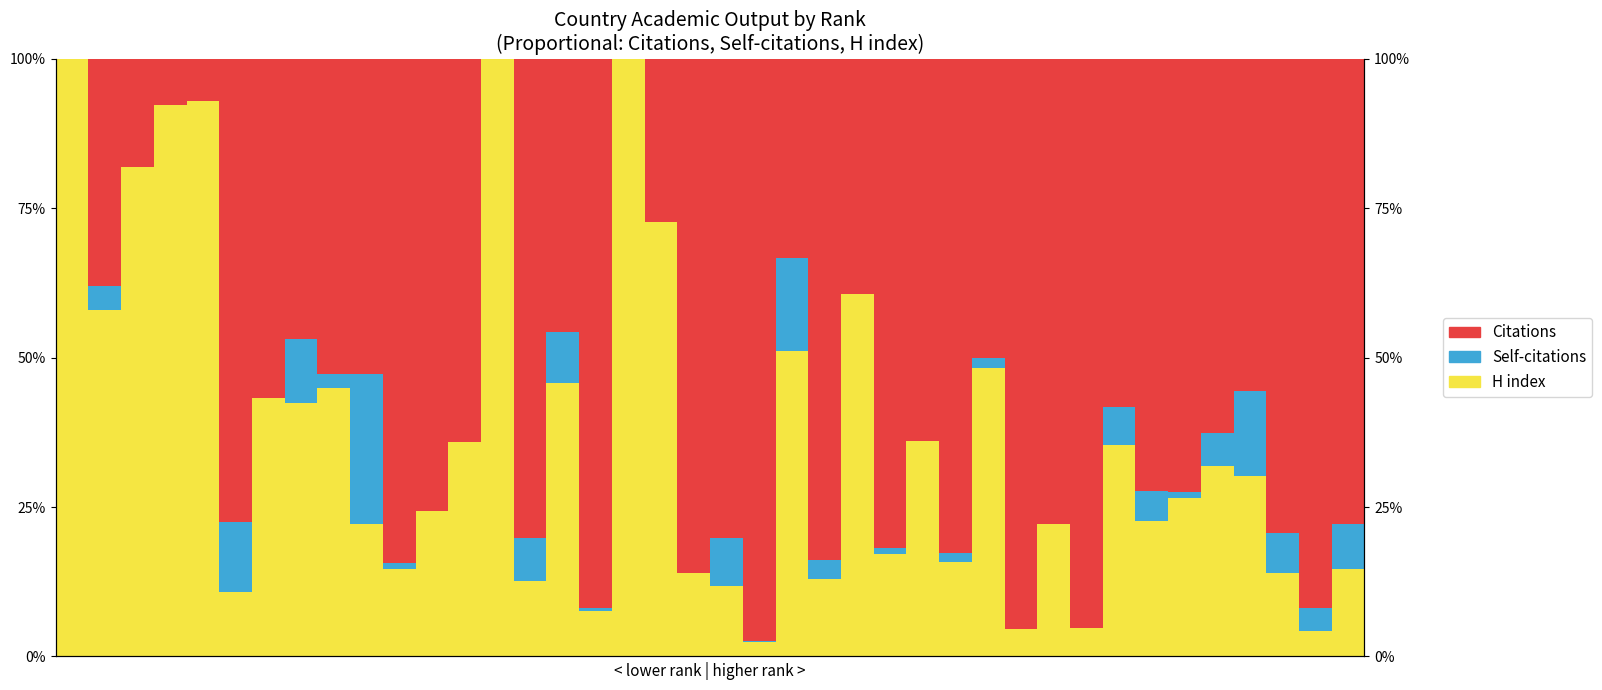

Reading left to right, what are all the values shown in this chart?

H index: 0=1.0	1=0.6	2=0.8	3=0.9	4=0.9	5=0.1	6=0.4	7=0.4	8=0.4	9=0.2	10=0.1	11=0.2	12=0.4	13=1.0	14=0.1	15=0.5	16=0.1	17=1.0	18=0.7	19=0.1	20=0.1	21=0.0	22=0.5	23=0.1	24=0.6	25=0.2	26=0.4	27=0.2	28=0.5	29=0.0	30=0.2	31=0.0	32=0.4	33=0.2	34=0.3	35=0.3	36=0.3	37=0.1	38=0.0	39=0.1
Self-citations: 0=0.0	1=0.0	2=0.0	3=0.0	4=0.0	5=0.1	6=0.0	7=0.1	8=0.0	9=0.2	10=0.0	11=0.0	12=0.0	13=0.0	14=0.1	15=0.1	16=0.0	17=0.0	18=0.0	19=0.0	20=0.1	21=0.0	22=0.2	23=0.0	24=0.0	25=0.0	26=0.0	27=0.0	28=0.0	29=0.0	30=0.0	31=0.0	32=0.1	33=0.1	34=0.0	35=0.1	36=0.1	37=0.1	38=0.0	39=0.1
Citations: 0=0.0	1=0.4	2=0.2	3=0.1	4=0.1	5=0.8	6=0.6	7=0.5	8=0.5	9=0.5	10=0.8	11=0.8	12=0.6	13=0.0	14=0.8	15=0.5	16=0.9	17=0.0	18=0.3	19=0.9	20=0.8	21=1.0	22=0.3	23=0.8	24=0.4	25=0.8	26=0.6	27=0.8	28=0.5	29=1.0	30=0.8	31=1.0	32=0.6	33=0.7	34=0.7	35=0.6	36=0.6	37=0.8	38=0.9	39=0.8